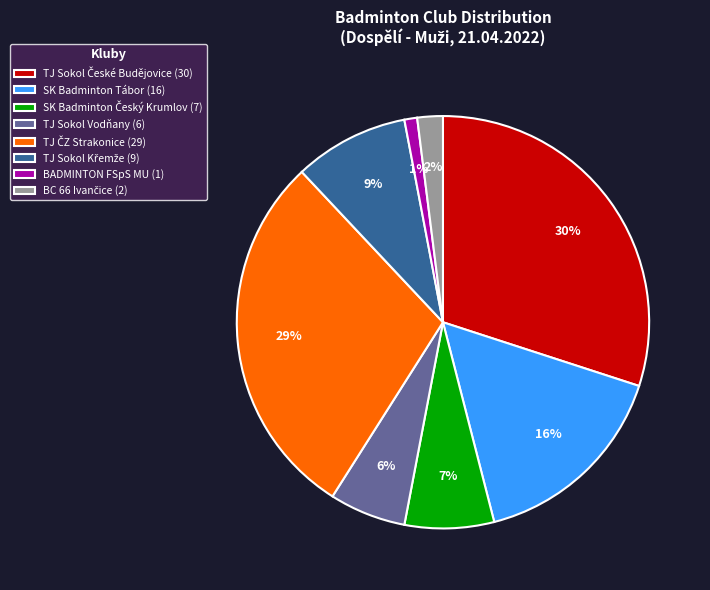

To the nearest percent, what is the difference between the largest and smallest slice percentages?

29%